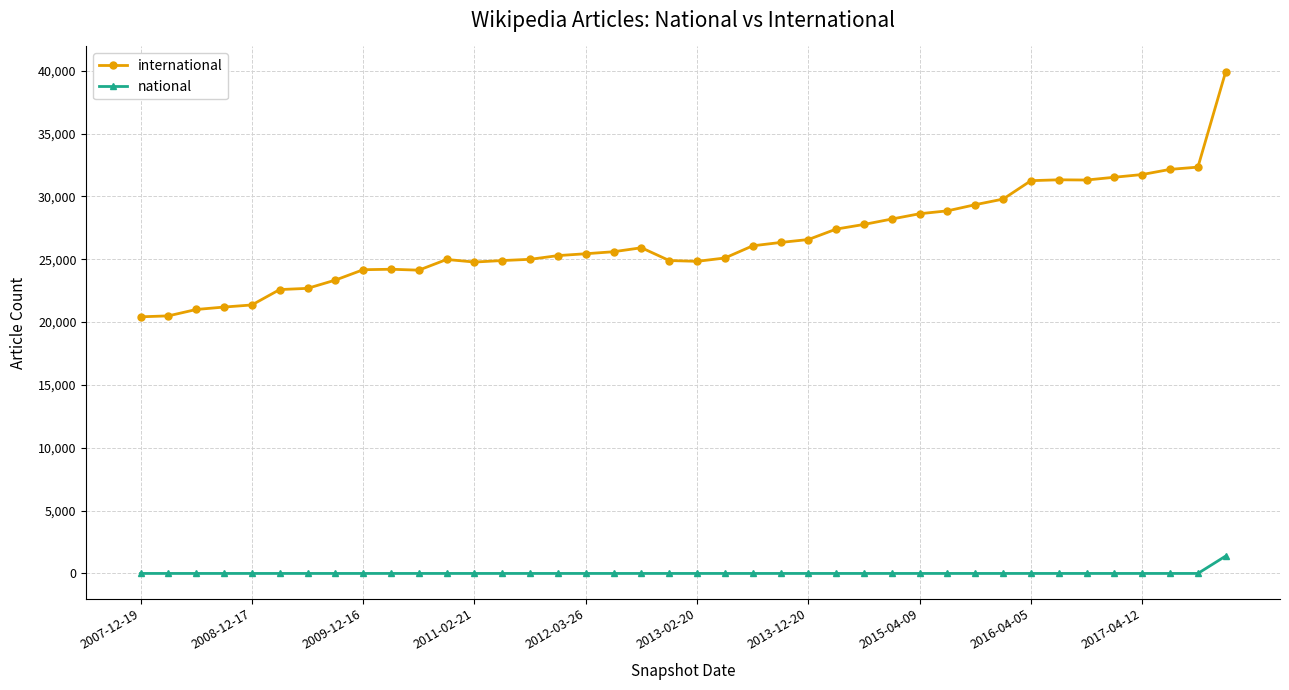

Which series has the widest spread of values?

international